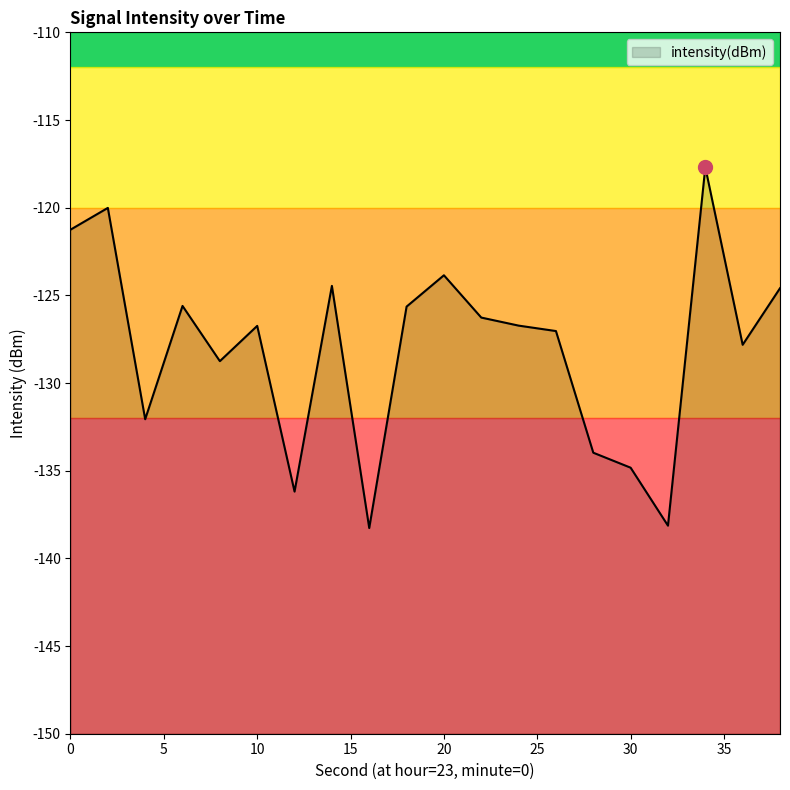

At which category does the chart reach its minimum across all series?

16